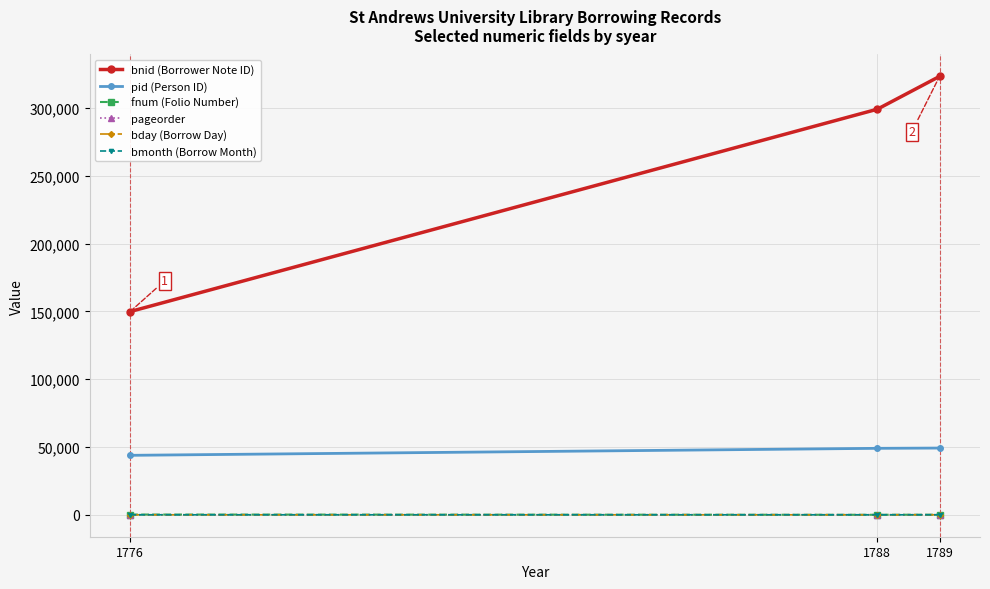

What is the sum of all fnum (Folio Number) values?

294